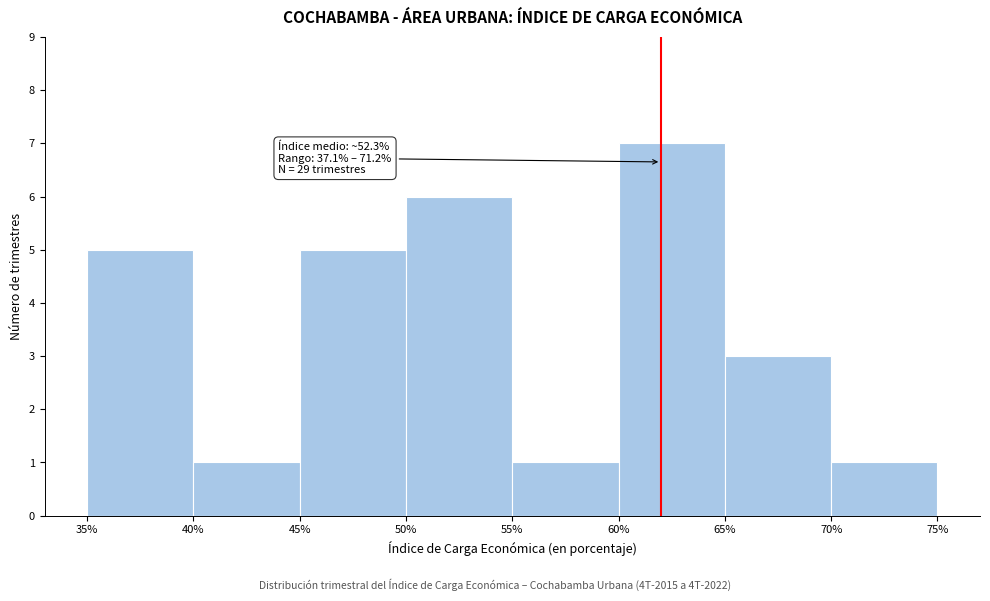

Which range on the x-axis has the tallest bar?

60% to 65%